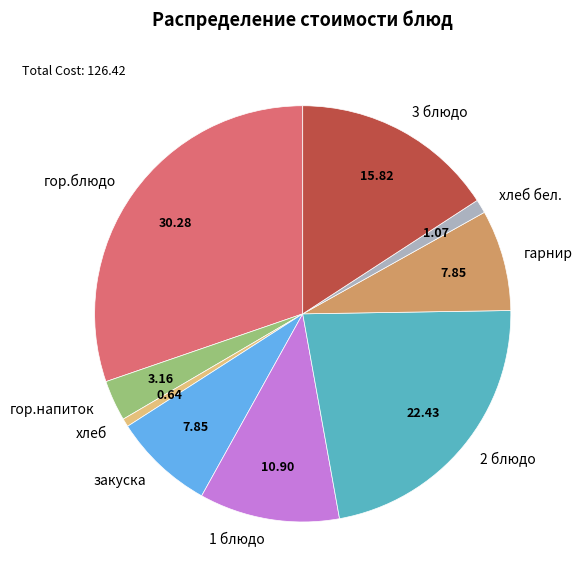

Combined, do гор.напиток and хлеб account for over 50%?

No